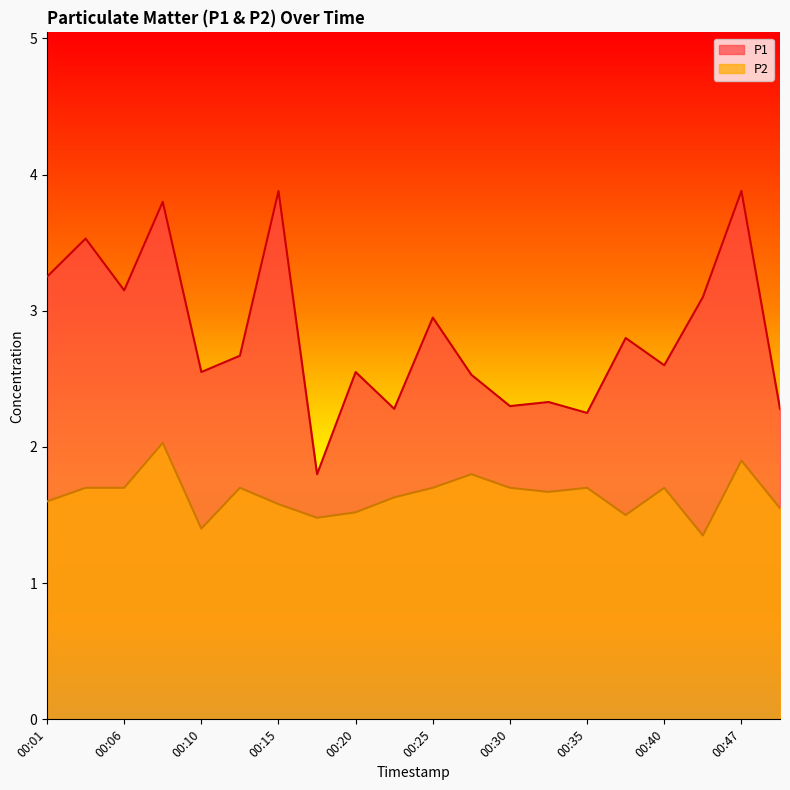

Rank the series by their average value, from highest to lowest.

P1, P2